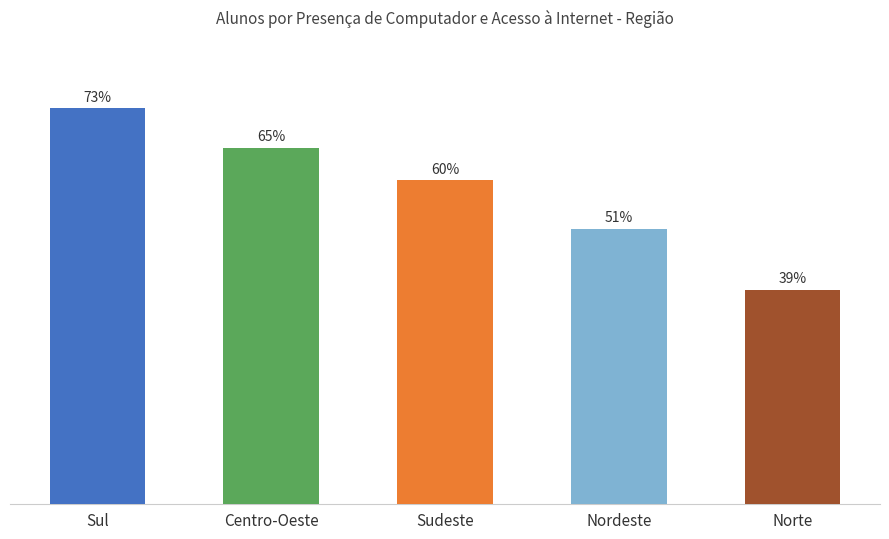

Which label corresponds to the smallest value in the chart?

Norte